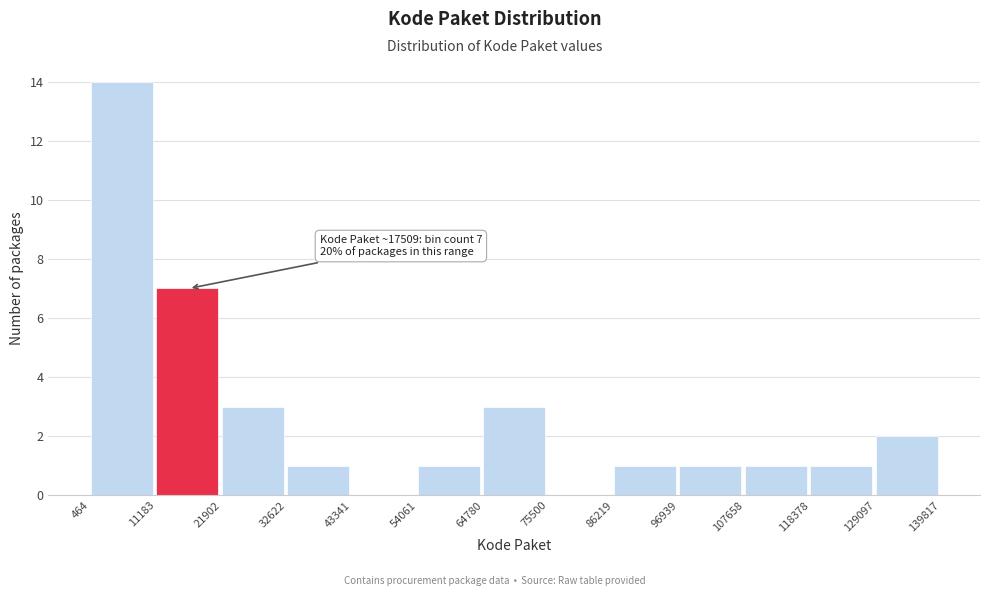

Which range on the x-axis has the tallest bar?

464 to 11183